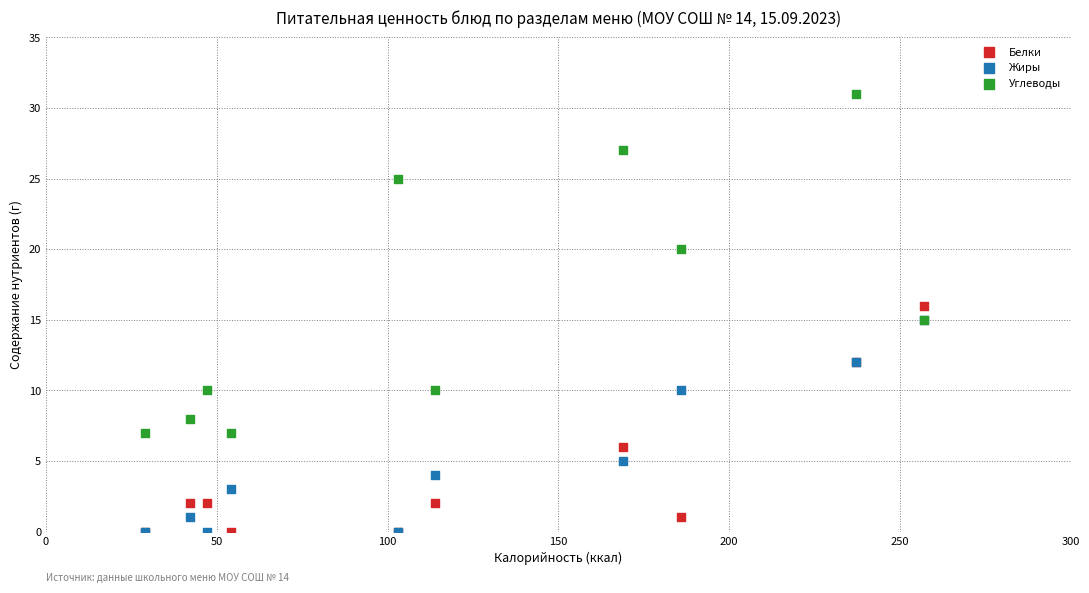

In the Углеводы series, what Y value is closest to 19?

20